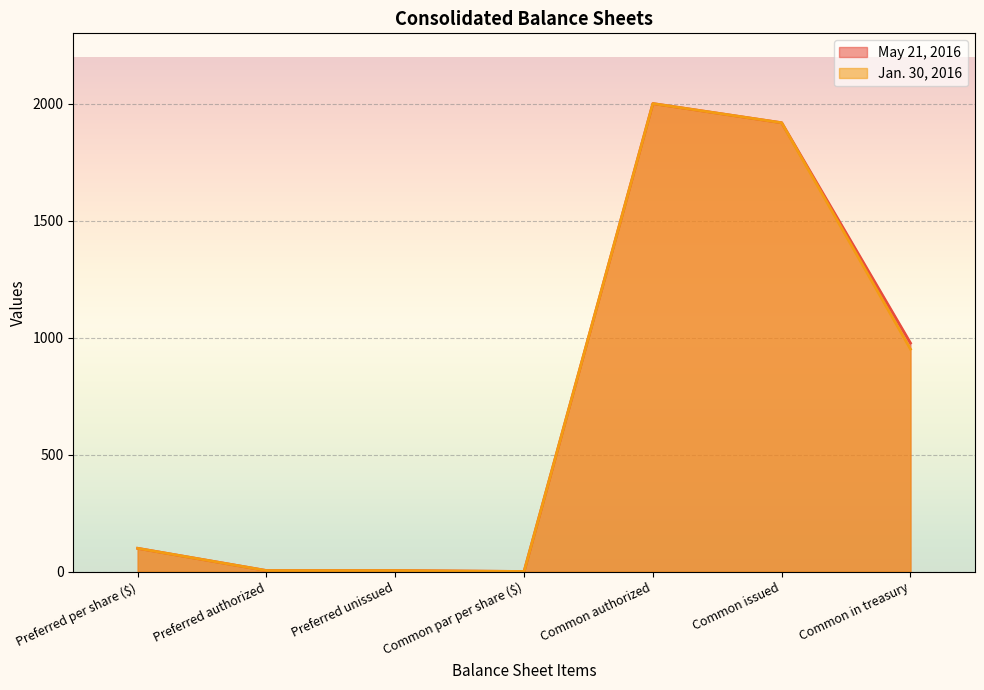

What is the minimum value for May 21, 2016?

1